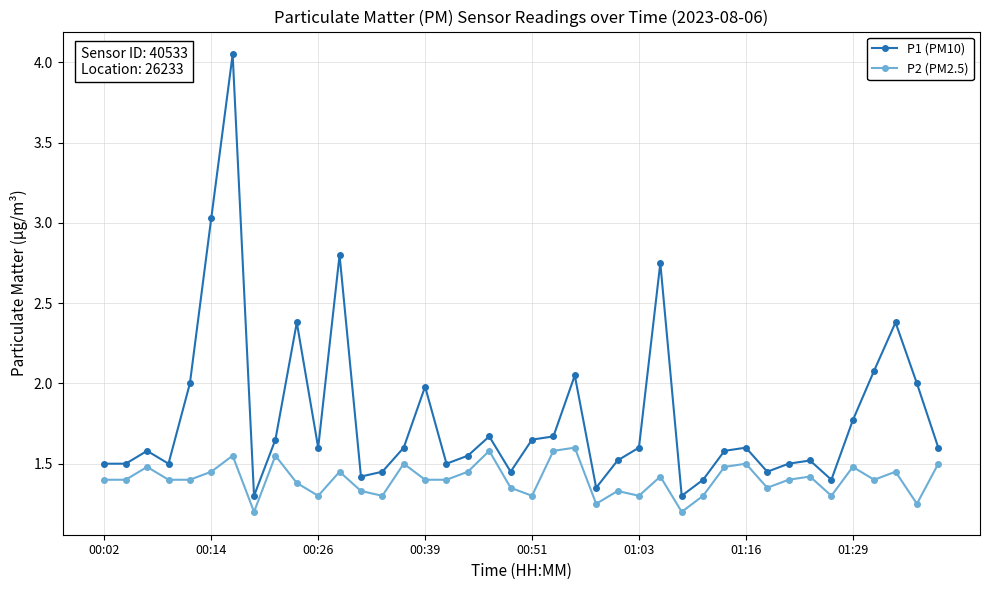

True or false: P2 (PM2.5) has more than 0 points higher than both neighbors.

True